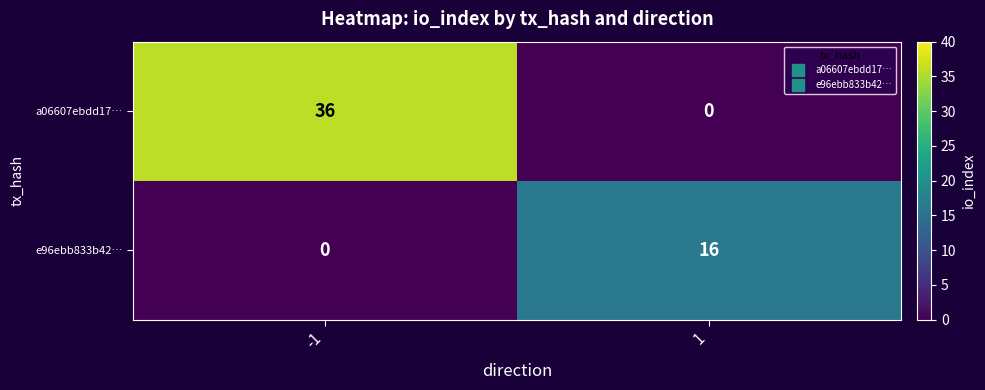

Reading left to right, list all the values displayed in this chart.

a06607ebdd17…: -1=36	1=0
e96ebb833b42…: -1=0	1=16